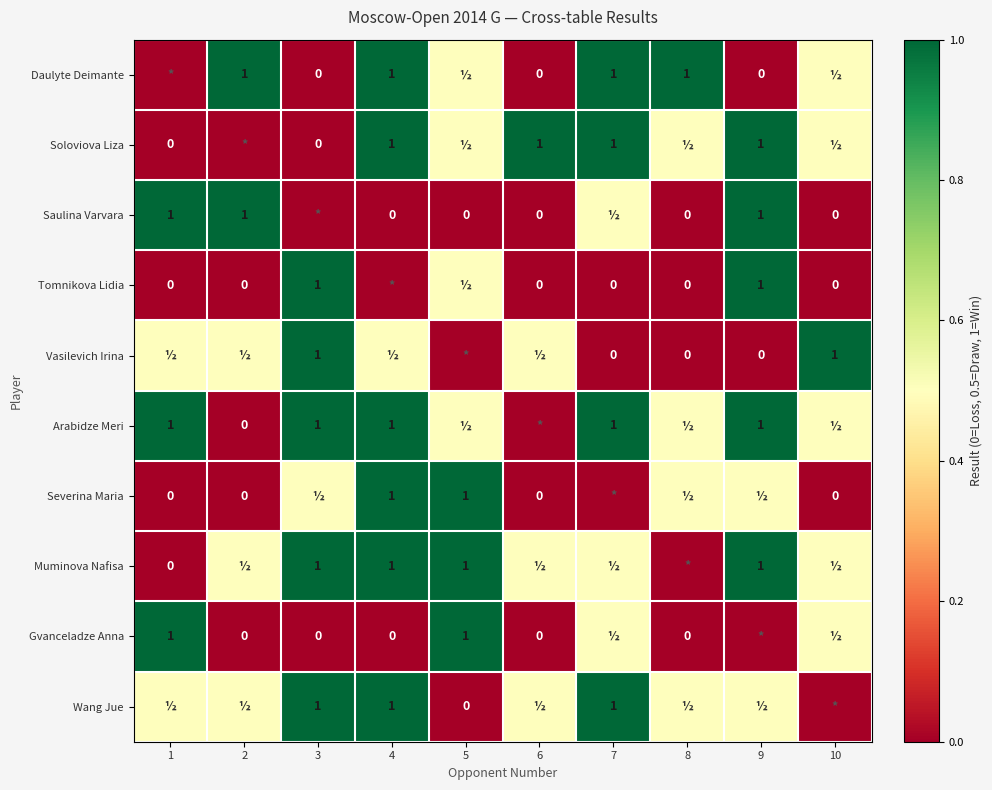

True or false: Soloviova Liza has a value of 1.0 at 6.

True